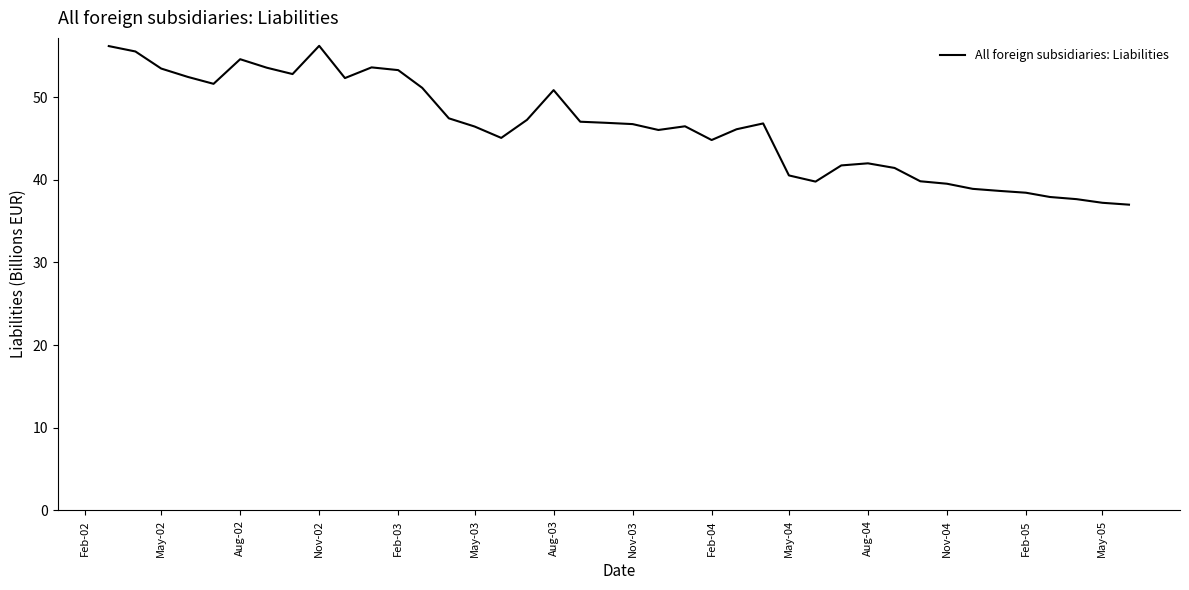

What is the difference between the maximum and minimum values?

19.2